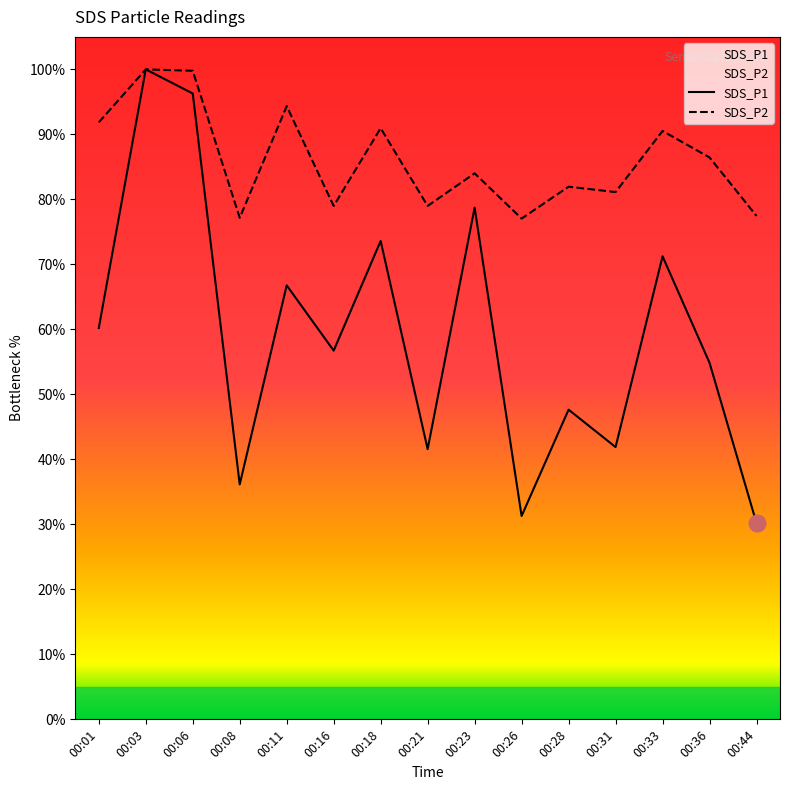

Which has a higher value, 00:23 or 00:11?

00:23